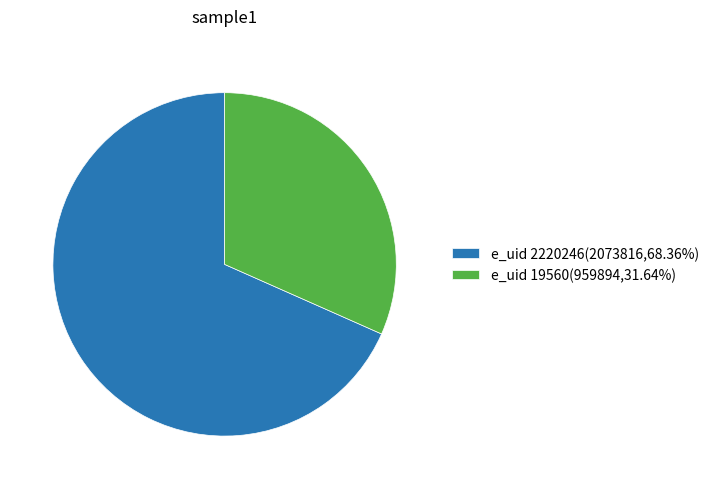

Approximately how many times larger is the value at e_uid 19560(959894,31.64%) compared to e_uid 2220246(2073816,68.36%)?

0.5